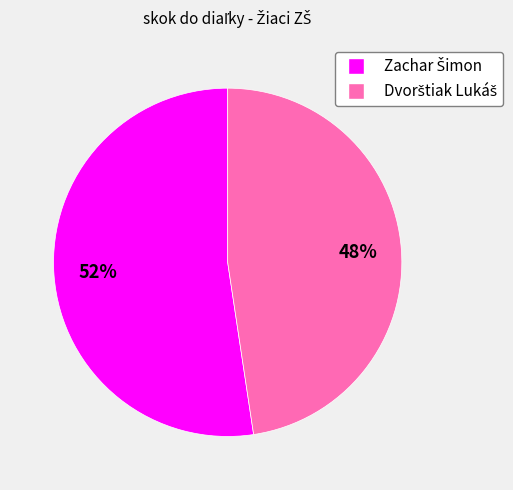

To the nearest percent, what is the average slice percentage?

50%